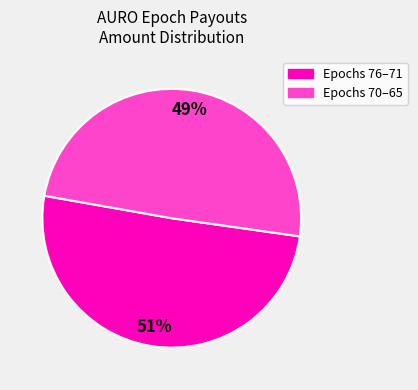

Does any single category account for the majority?

Yes